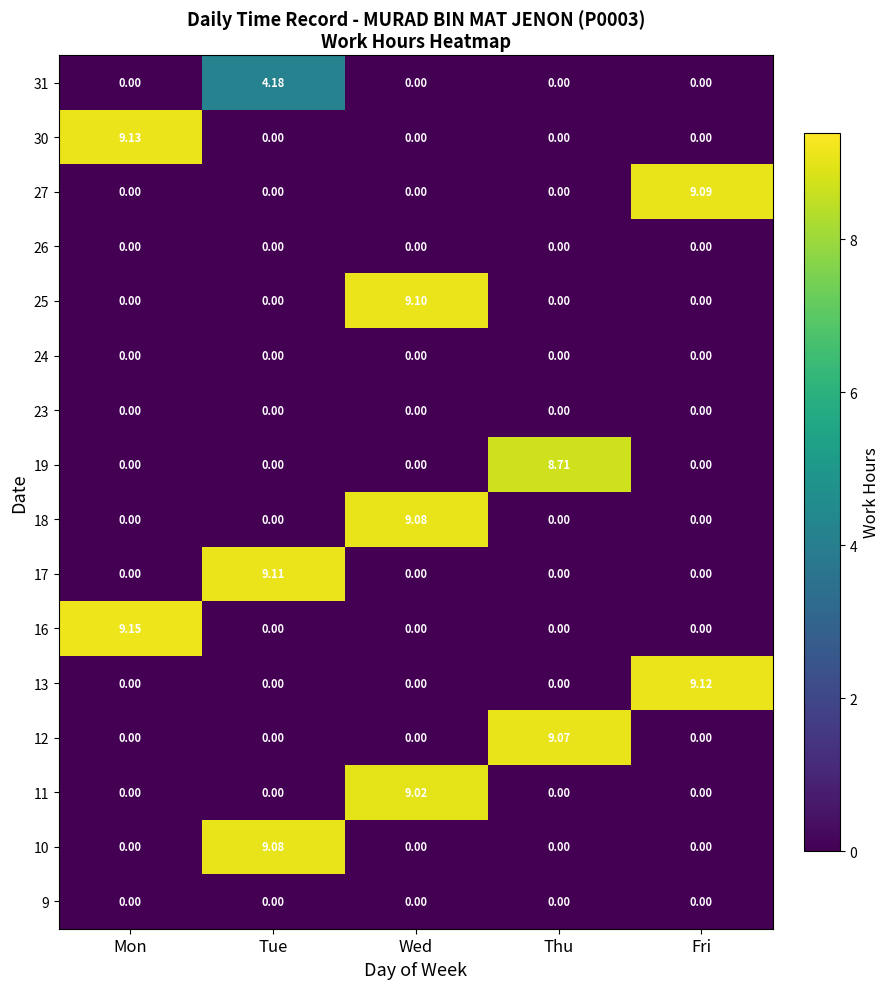

Reading left to right, list all the values displayed in this chart.

31: Mon=0.0	Tue=4.2	Wed=0.0	Thu=0.0	Fri=0.0
30: Mon=9.1	Tue=0.0	Wed=0.0	Thu=0.0	Fri=0.0
27: Mon=0.0	Tue=0.0	Wed=0.0	Thu=0.0	Fri=9.1
26: Mon=0.0	Tue=0.0	Wed=0.0	Thu=0.0	Fri=0.0
25: Mon=0.0	Tue=0.0	Wed=9.1	Thu=0.0	Fri=0.0
24: Mon=0.0	Tue=0.0	Wed=0.0	Thu=0.0	Fri=0.0
23: Mon=0.0	Tue=0.0	Wed=0.0	Thu=0.0	Fri=0.0
19: Mon=0.0	Tue=0.0	Wed=0.0	Thu=8.7	Fri=0.0
18: Mon=0.0	Tue=0.0	Wed=9.1	Thu=0.0	Fri=0.0
17: Mon=0.0	Tue=9.1	Wed=0.0	Thu=0.0	Fri=0.0
16: Mon=9.2	Tue=0.0	Wed=0.0	Thu=0.0	Fri=0.0
13: Mon=0.0	Tue=0.0	Wed=0.0	Thu=0.0	Fri=9.1
12: Mon=0.0	Tue=0.0	Wed=0.0	Thu=9.1	Fri=0.0
11: Mon=0.0	Tue=0.0	Wed=9.0	Thu=0.0	Fri=0.0
10: Mon=0.0	Tue=9.1	Wed=0.0	Thu=0.0	Fri=0.0
9: Mon=0.0	Tue=0.0	Wed=0.0	Thu=0.0	Fri=0.0